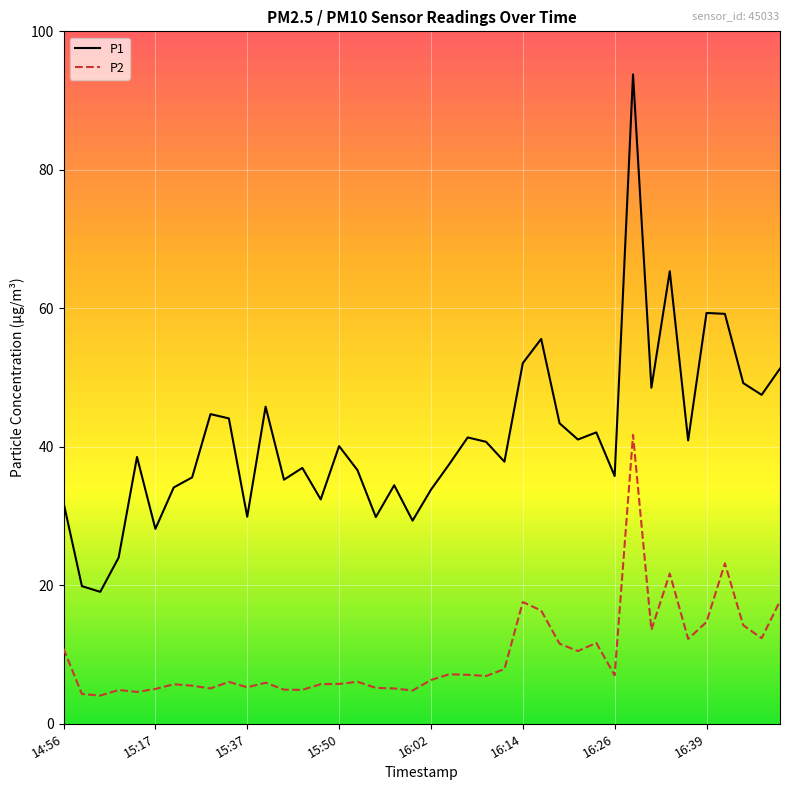

What is the difference between the maximum and minimum values in the P1 series?

74.7